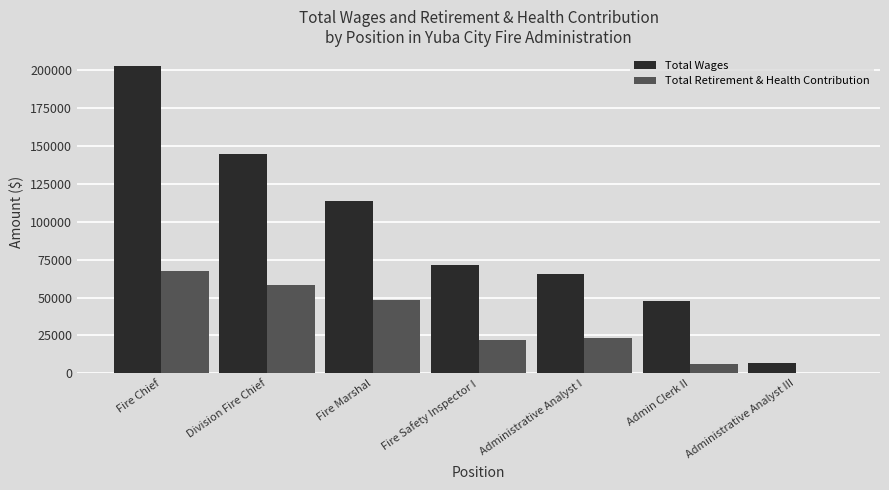

Which series changed the most between Fire Chief and Fire Marshal?

Total Wages